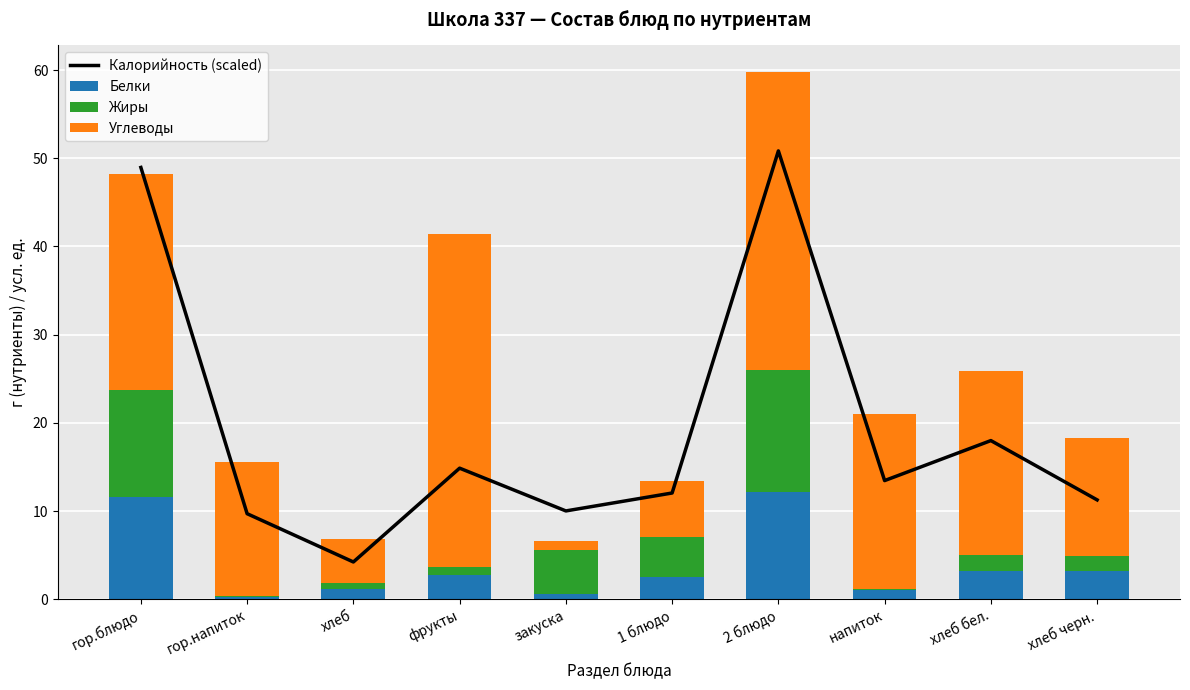

What position from the left is напиток?

8